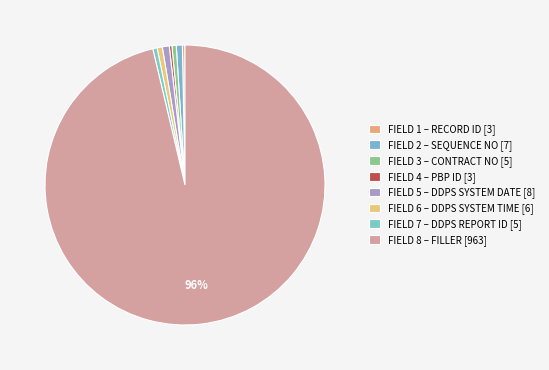

How many slices are in this pie chart?

8